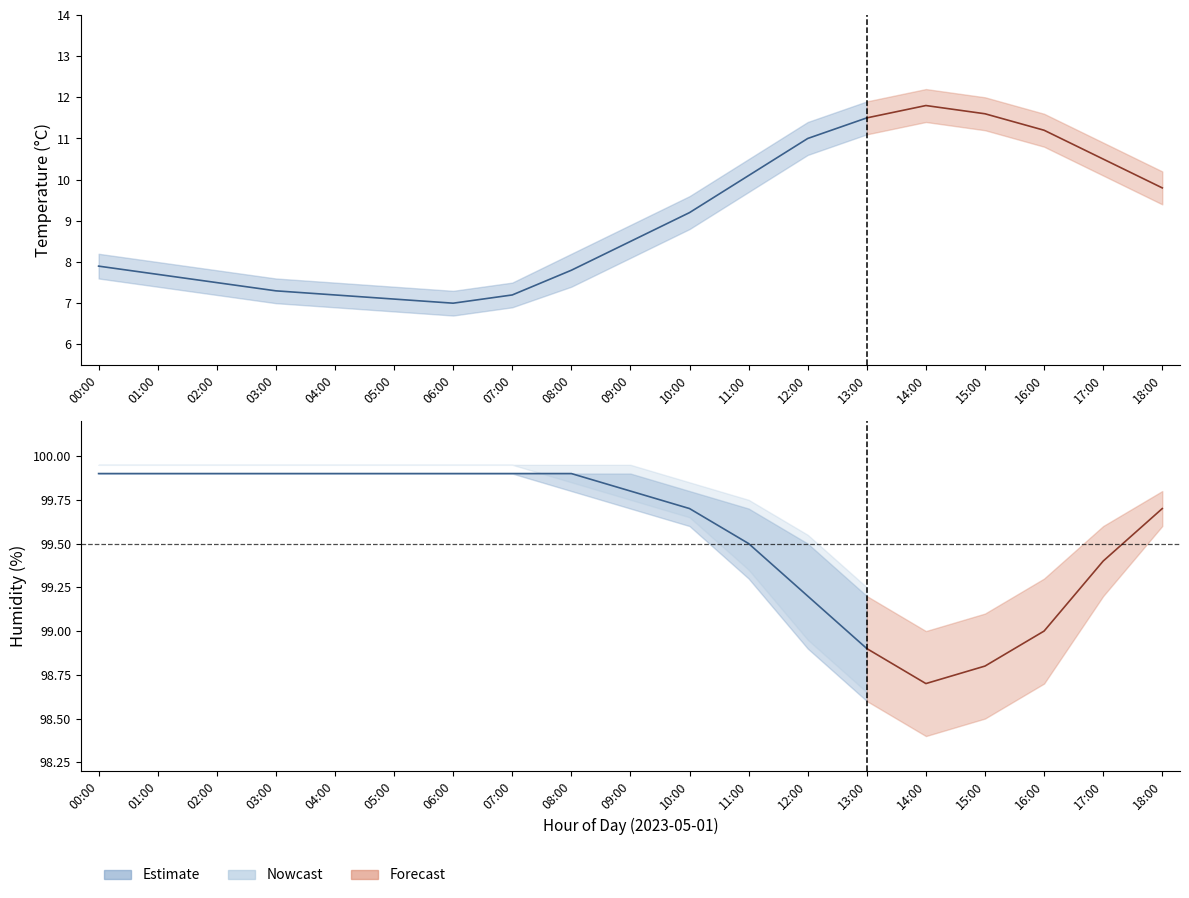

At which category is the sum across all series the highest?

14:00